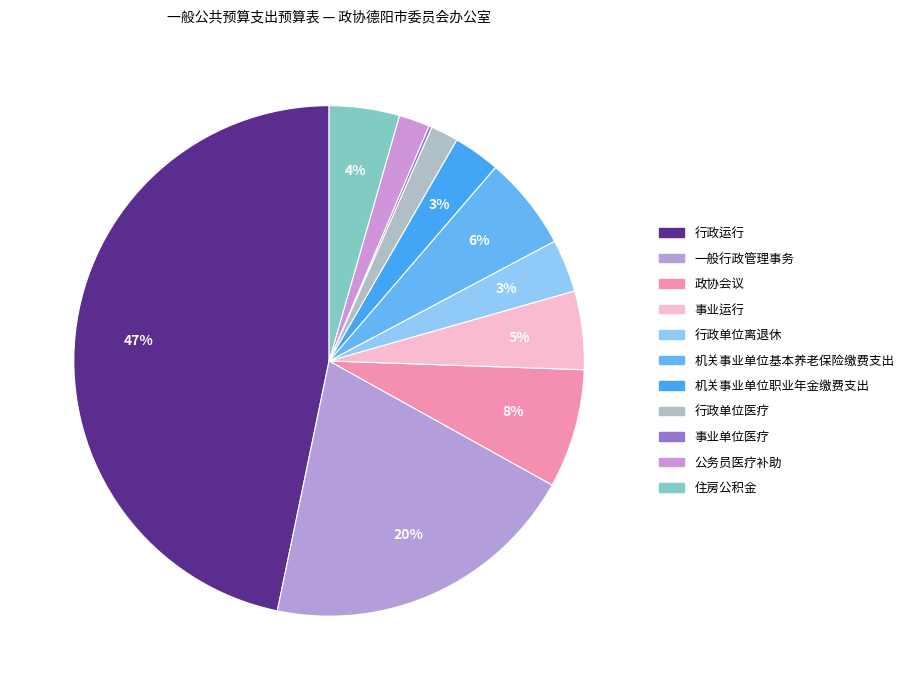

To the nearest percent, what percentage of the pie is 机关事业单位职业年金缴费支出?

3%